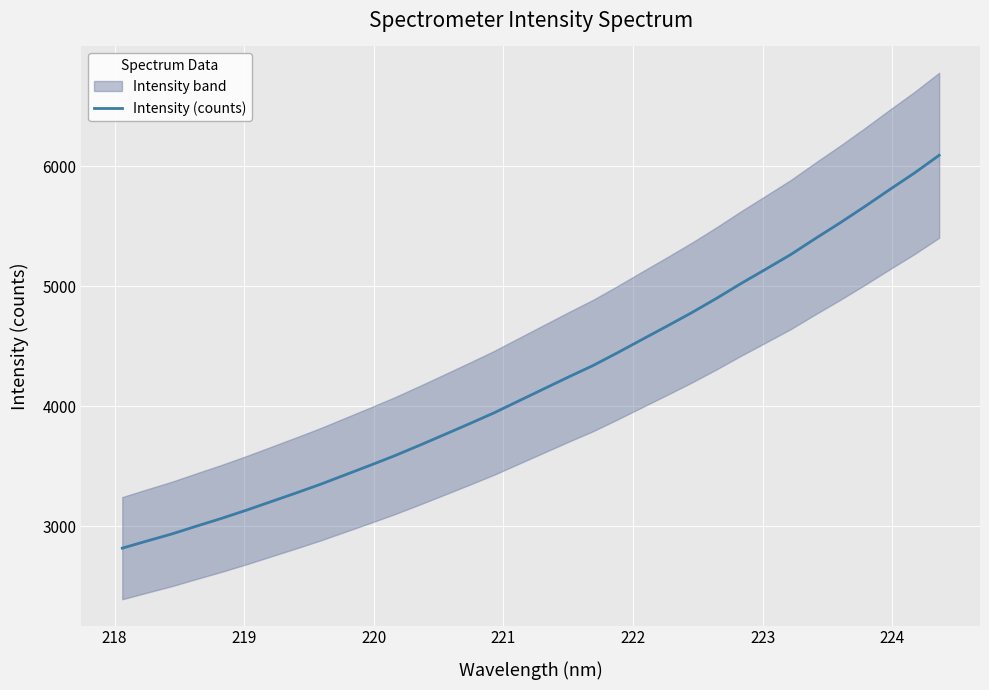

What is the minimum value for Intensity (counts)?

2818.0